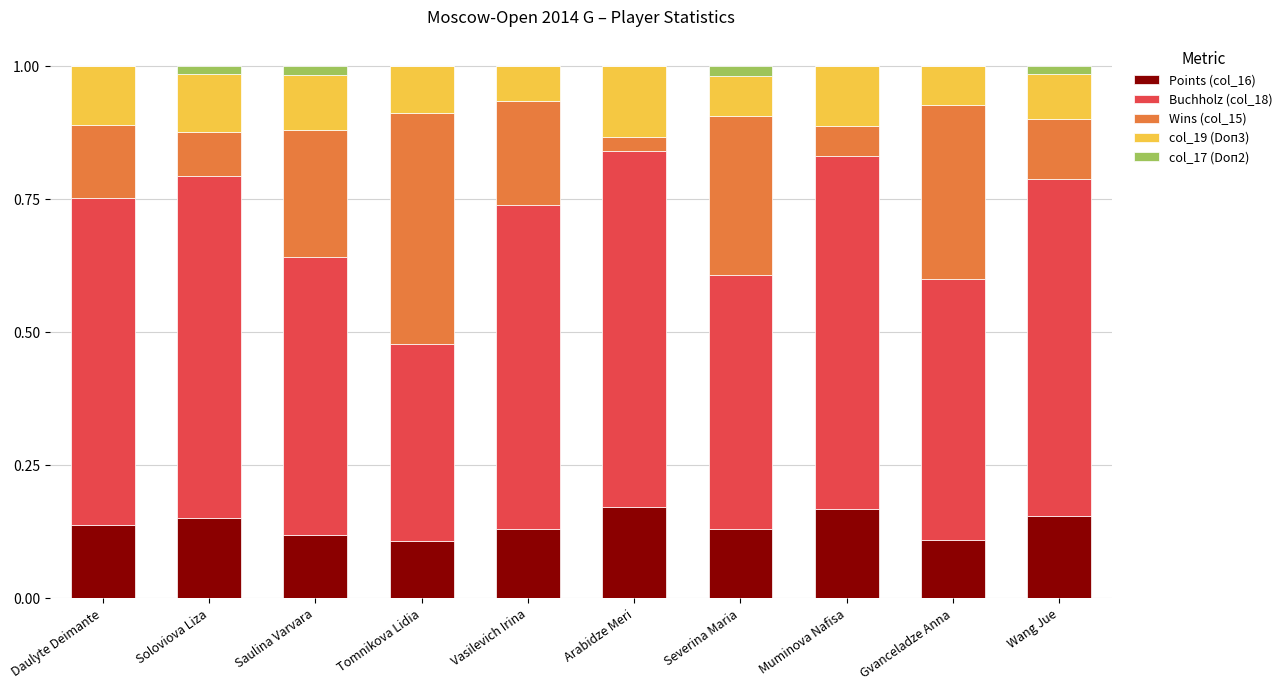

What is the total value across all series at Muminova Nafisa?

1.0